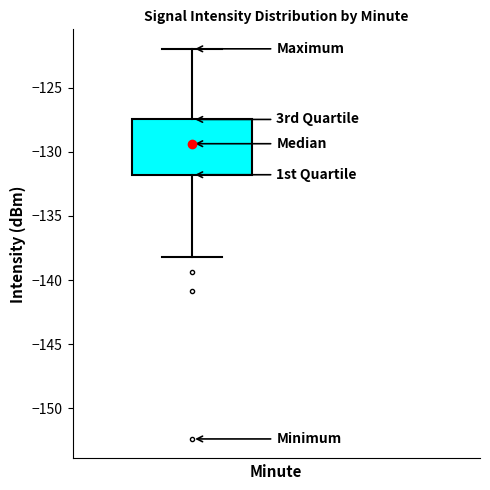

Where does the upper whisker of the box end on the y-axis? The values are not printed on the chart, so give them approximately, as read against the axis.

-122.0